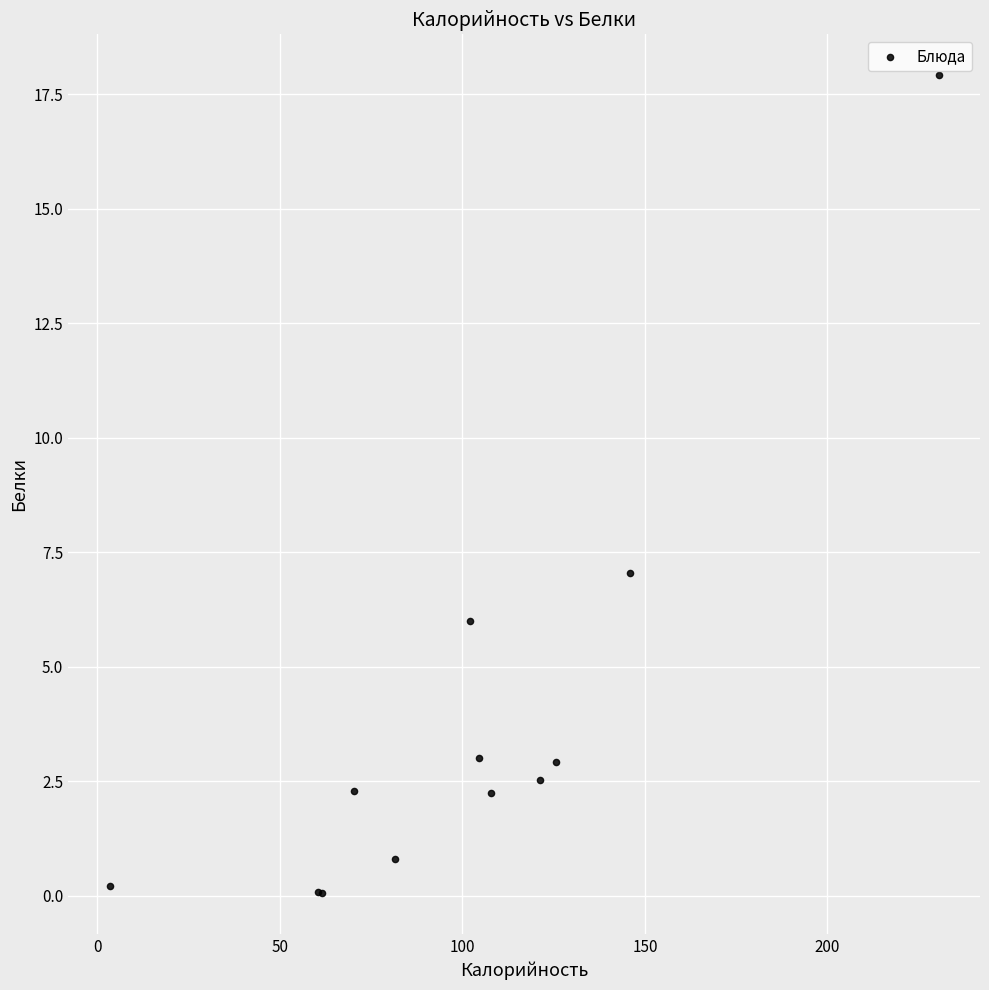

What Y value in the scatter plot is closest to 8?

7.0